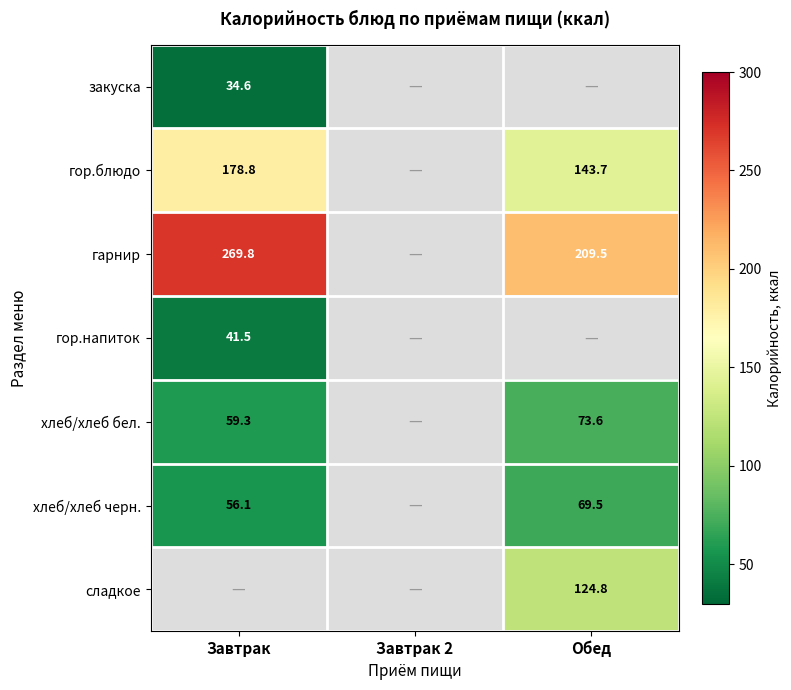

The хлеб/хлеб бел. series shows 73.6 at Обед. True or false?

True